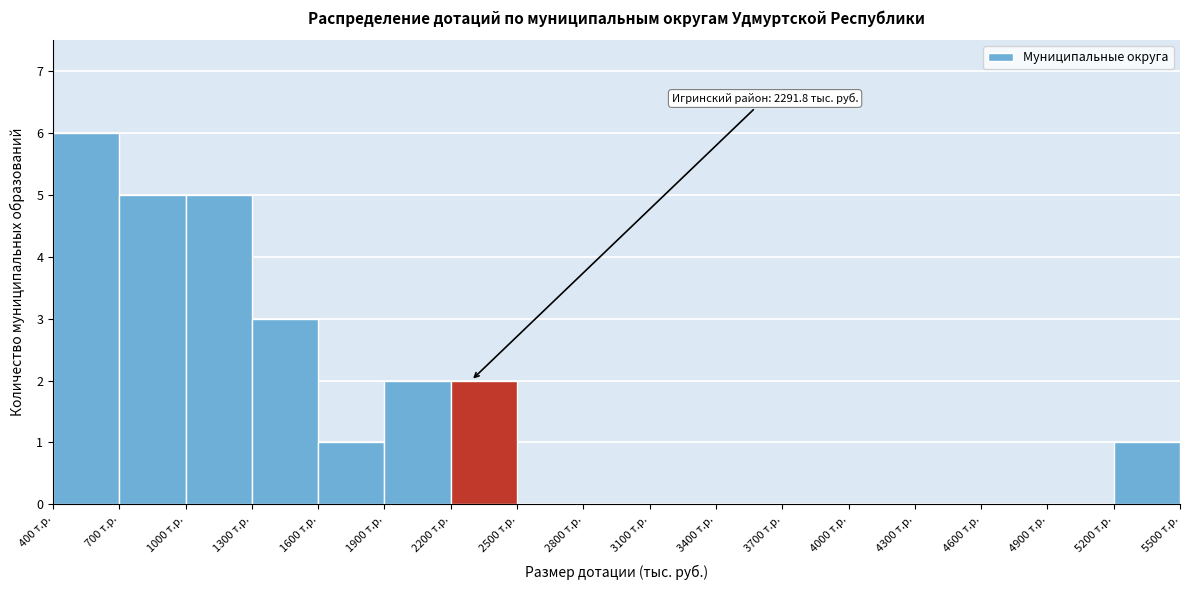

Over which range of the x-axis is the bar tallest?

400 to 700